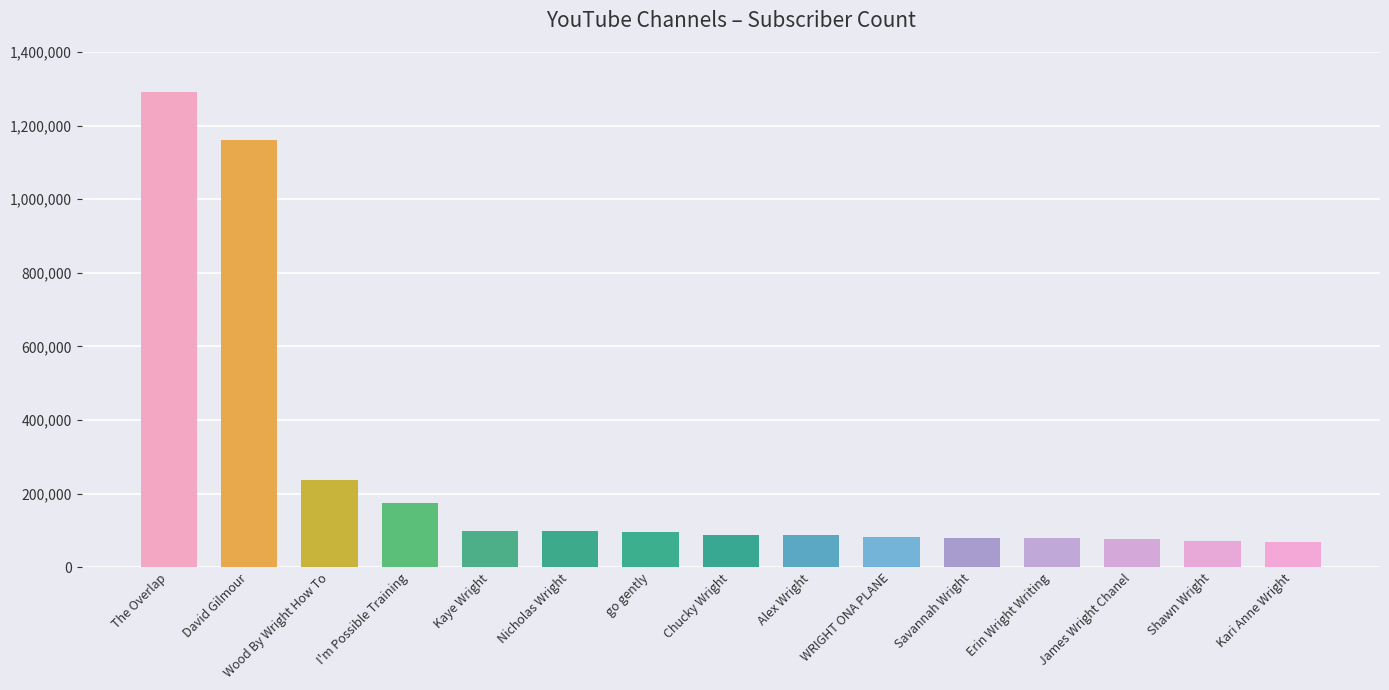

What is the change in value from The Overlap to go gently?

-1194000